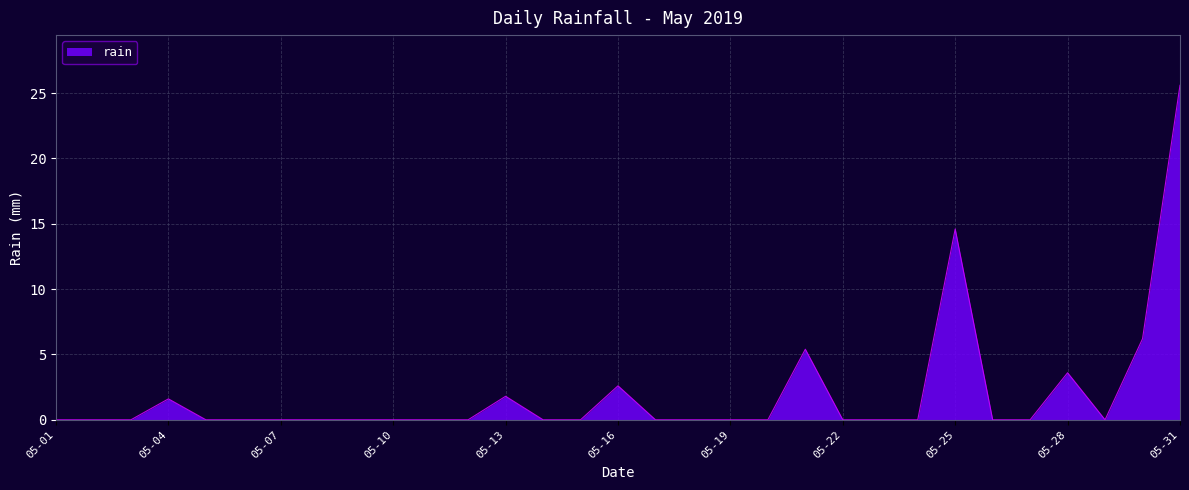

What is the maximum value shown in the chart?

25.6